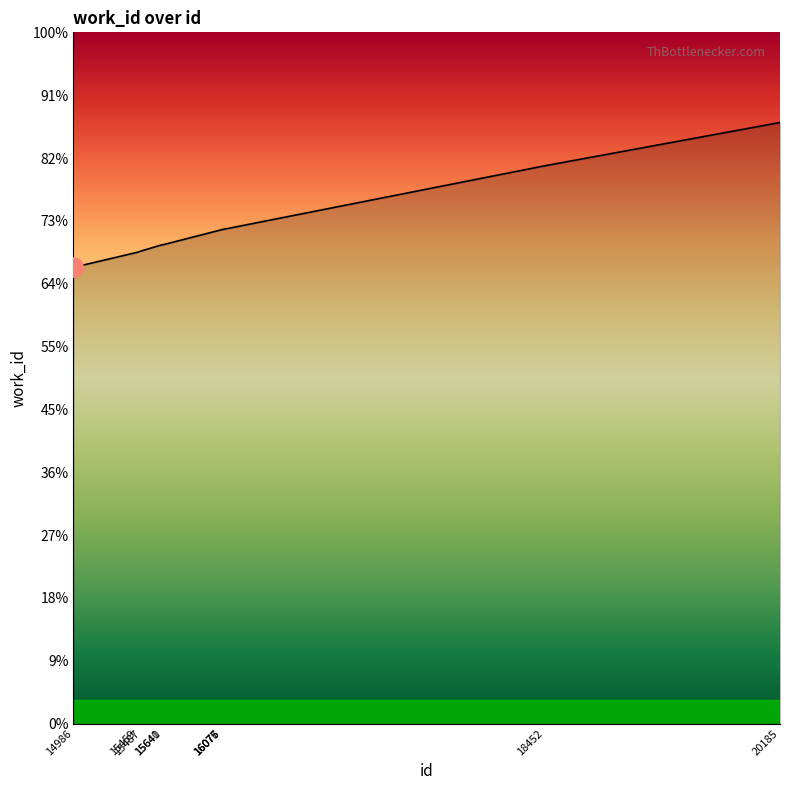

Reading right to left, what are all the values shown in this chart?

7391	6858	6073	6073	6072	5886	5889	5812	5796	5610